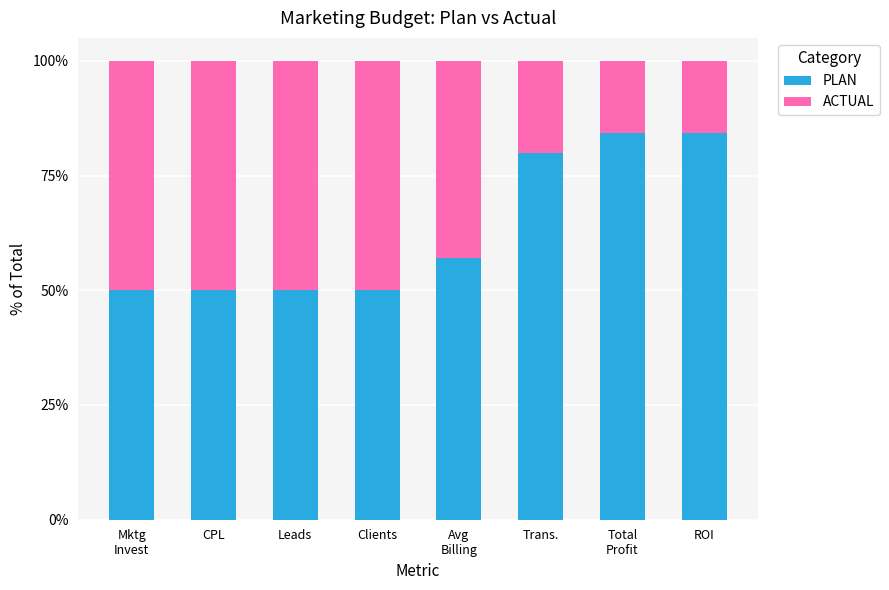

The PLAN series shows 25.7 at Trans.. True or false?

False